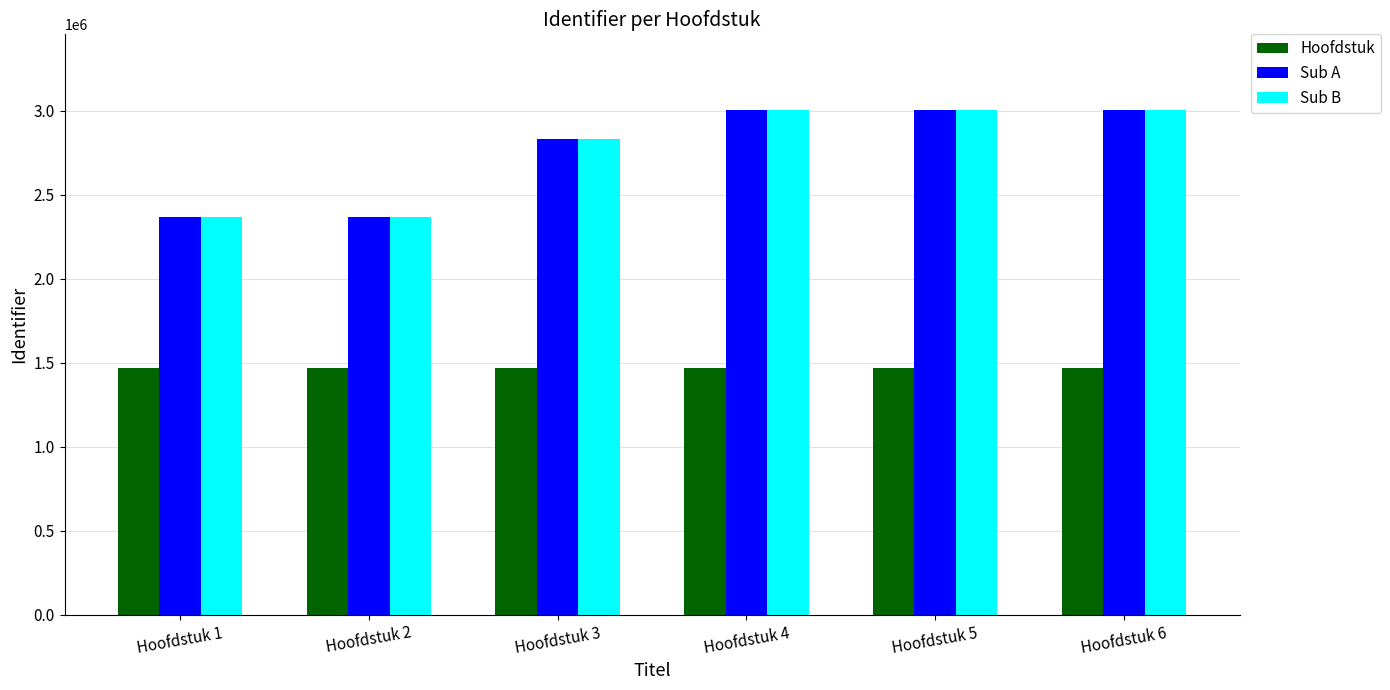

Where is Sub A nearest to the value 2687457?

Hoofdstuk 3